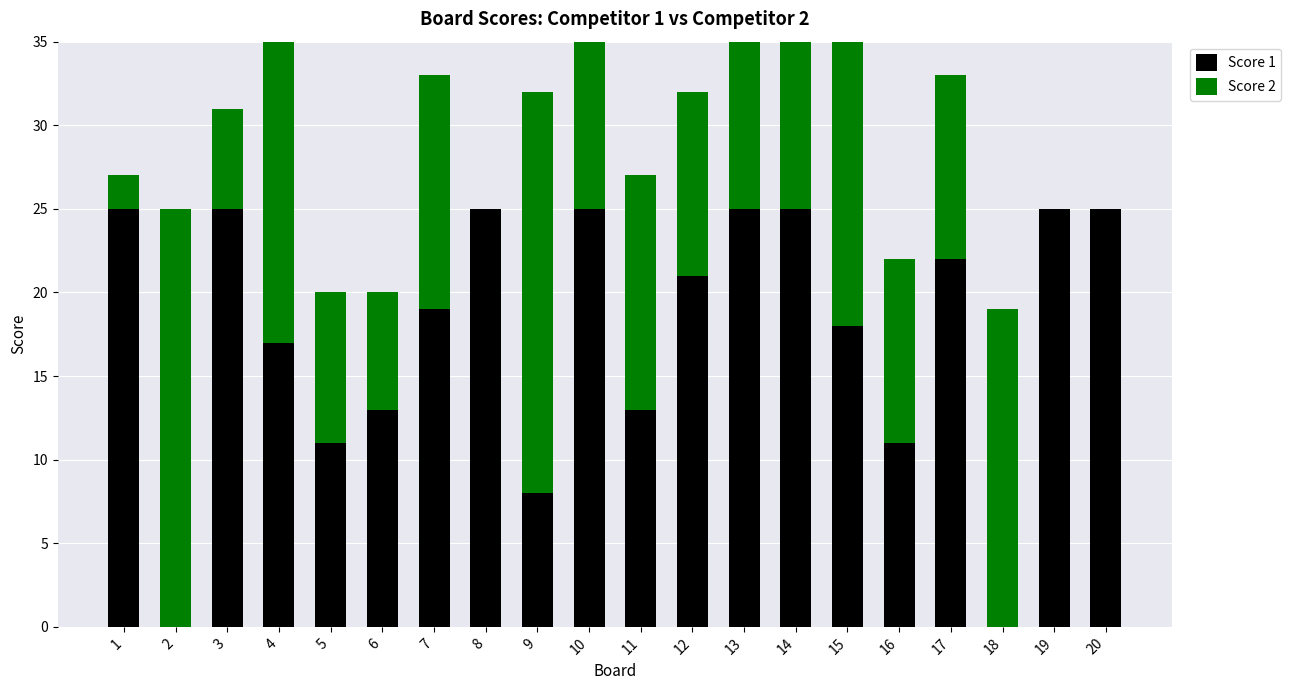

What is the spread (max minus min) of values at 2?

25